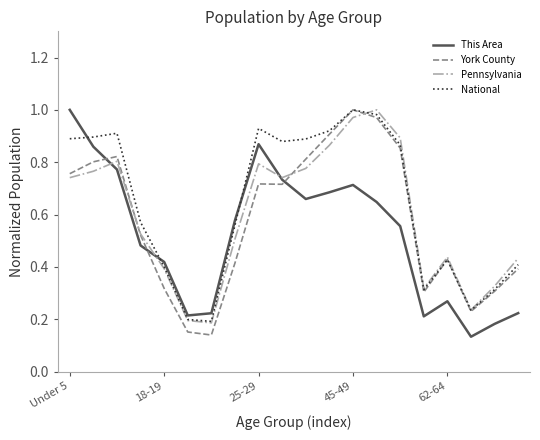

How many intersections are there between York County and This Area?

3